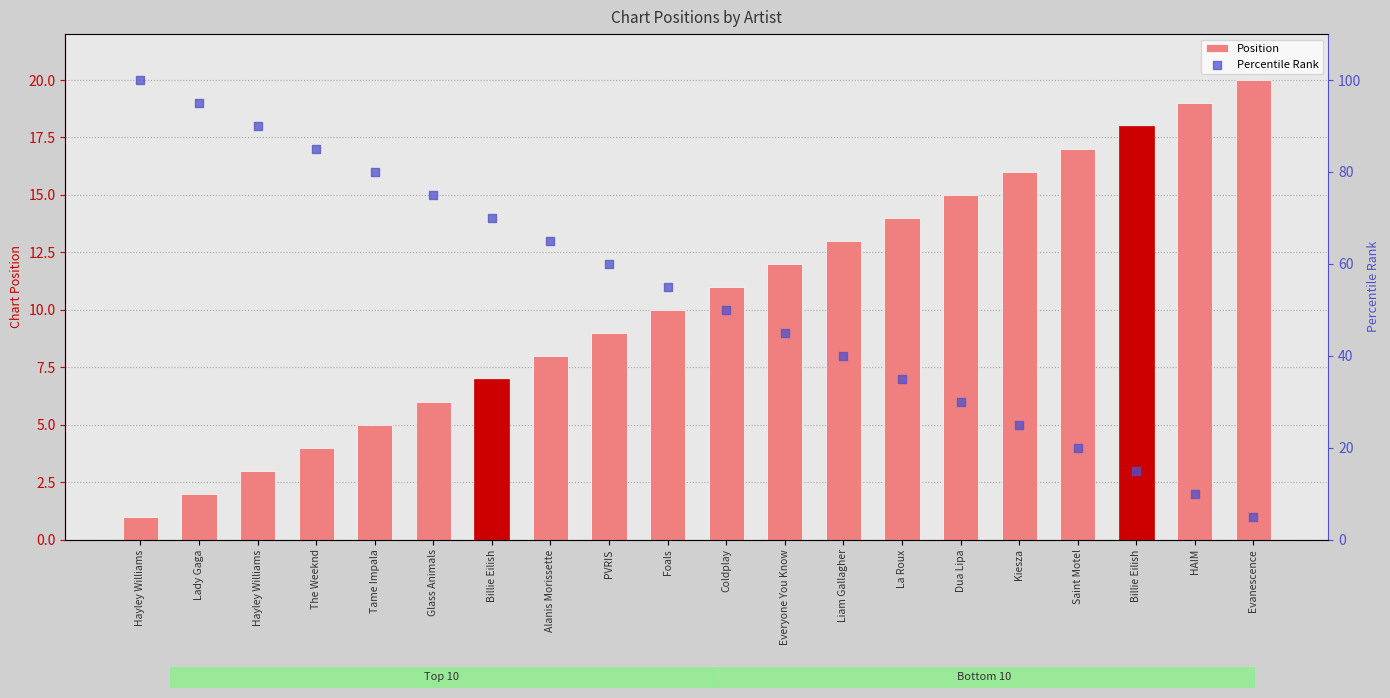

At how many categories does at least one series exceed 24?

16